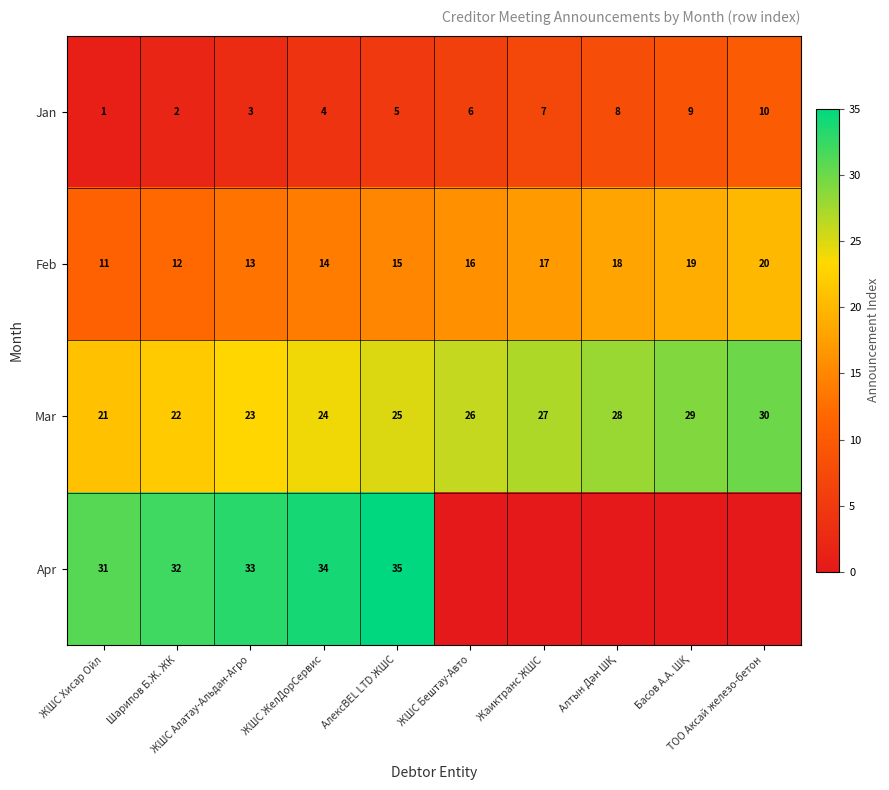

What is the difference between the maximum and second lowest values in the Mar series?

8